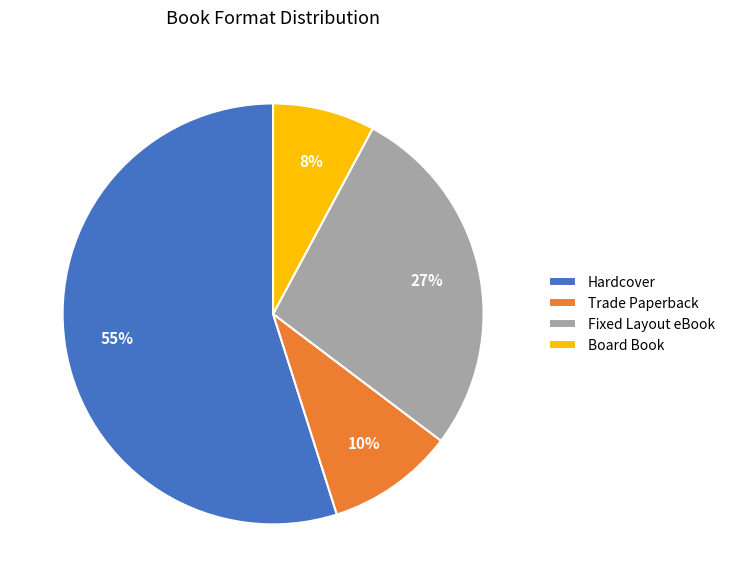

Which category has the biggest portion of the pie?

Hardcover